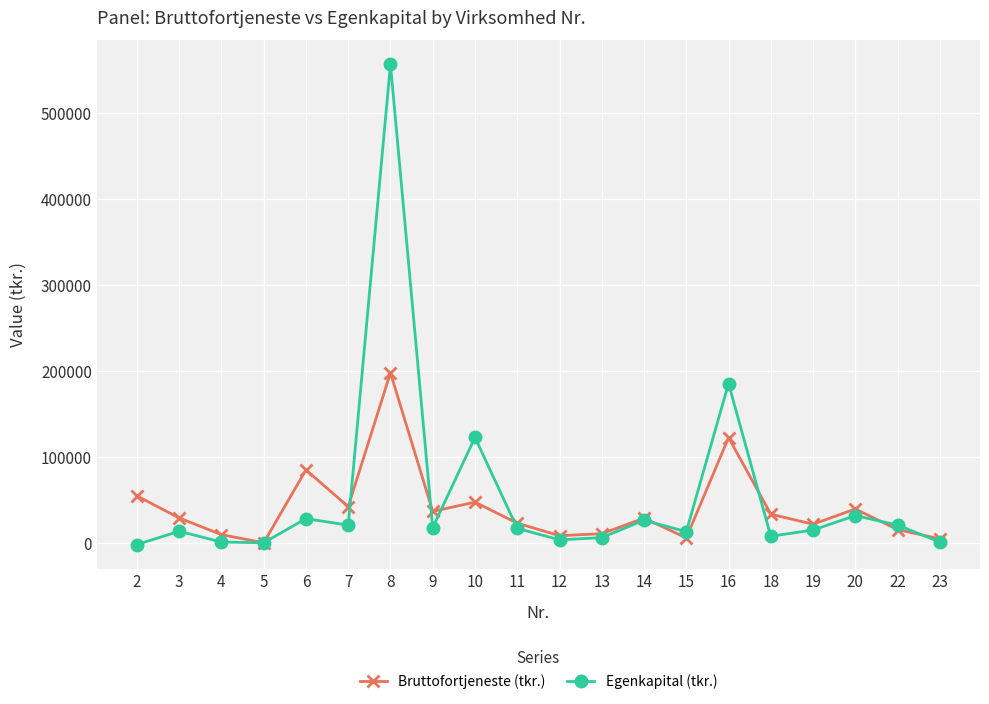

How many lines are shown in the chart?

2